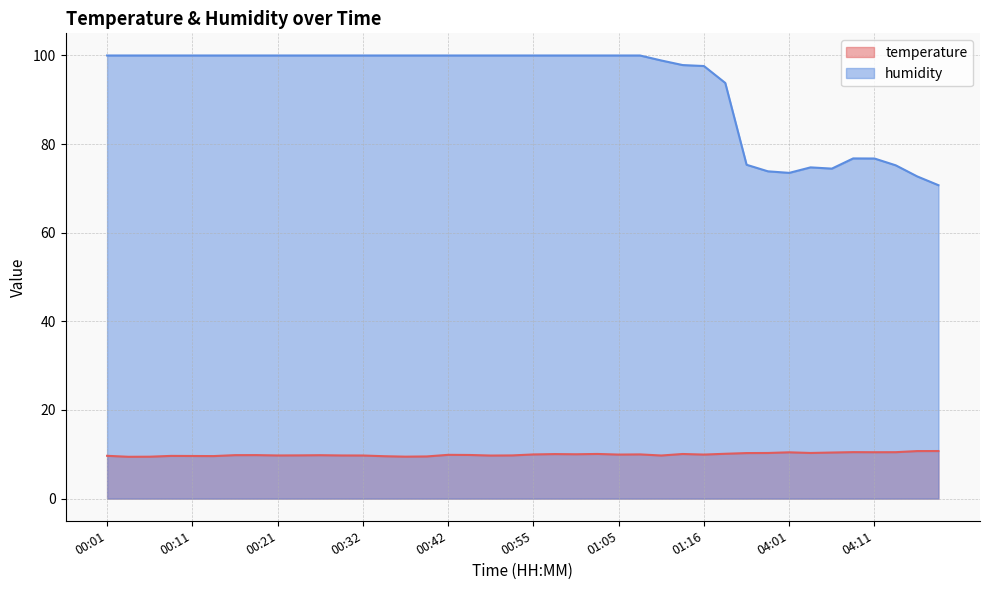

True or false: temperature has a value of 10.4 at 04:06.

True